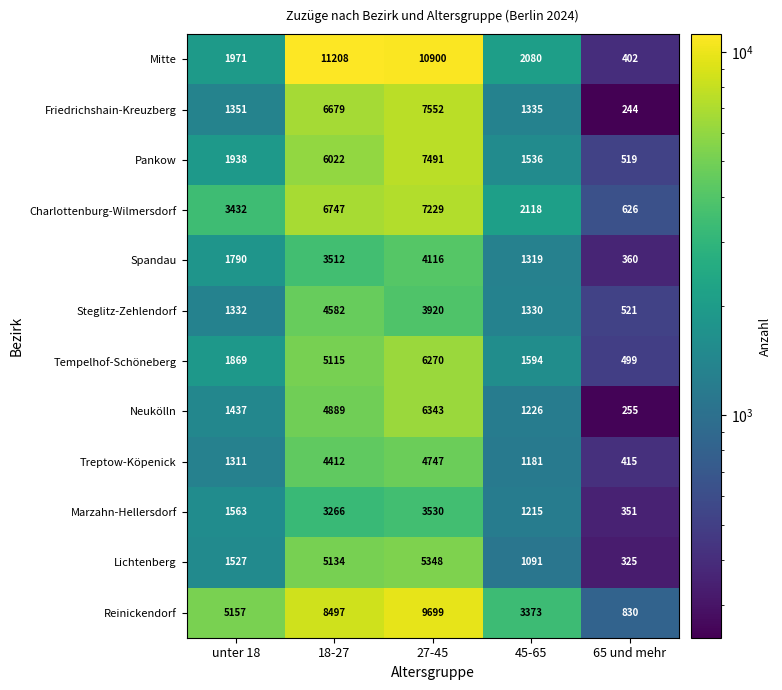

Rank the categories by Marzahn-Hellersdorf value from highest to lowest.

27-45, 18-27, unter 18, 45-65, 65 und mehr